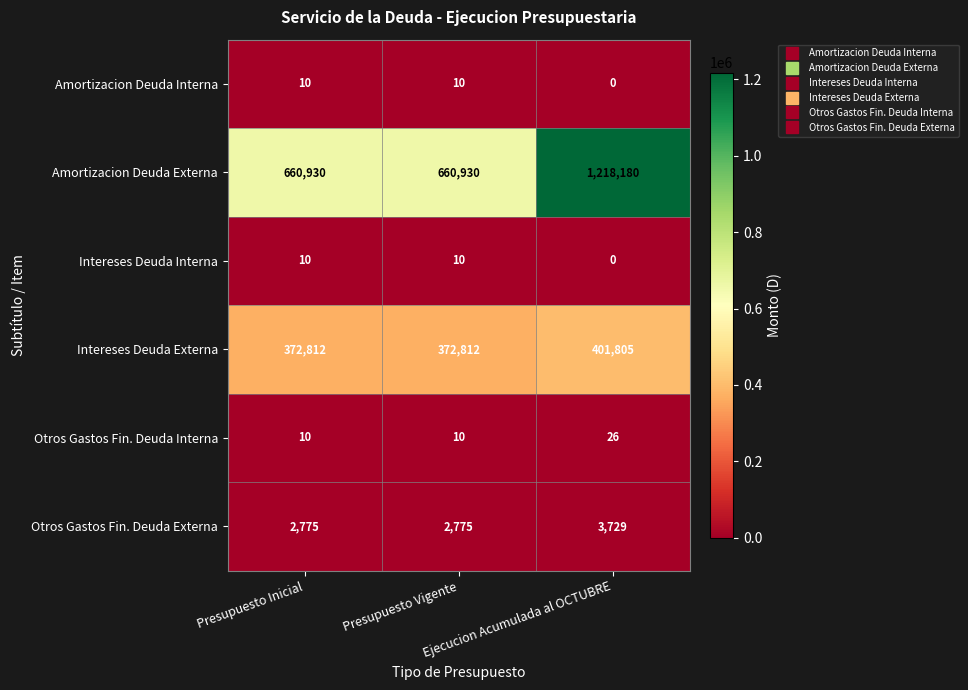

What is the sum of all Otros Gastos Fin. Deuda Interna values?

46